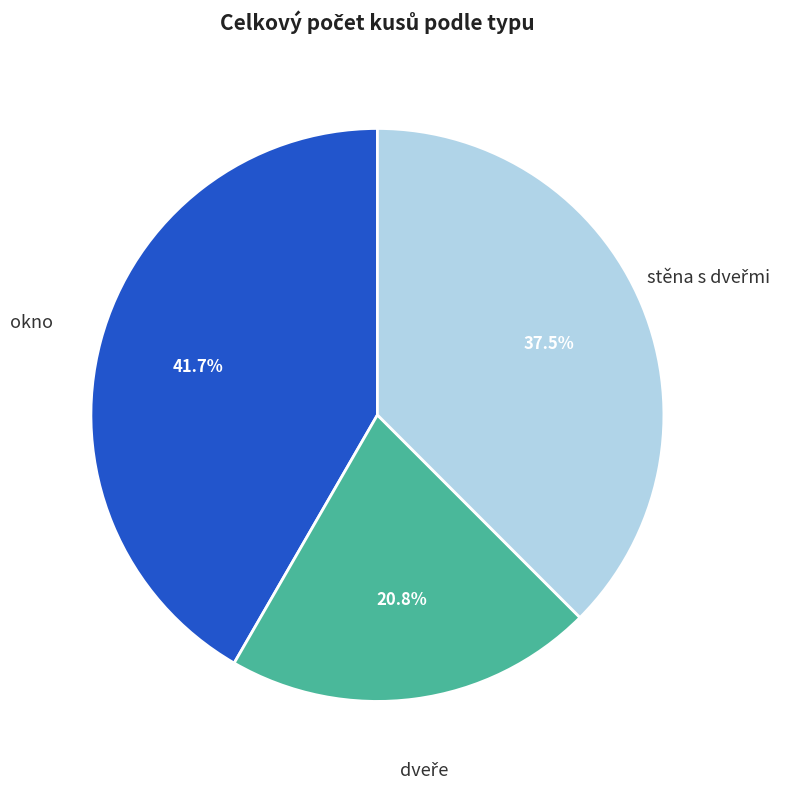

To the nearest percent, what is the difference between the largest and smallest slice percentages?

21%